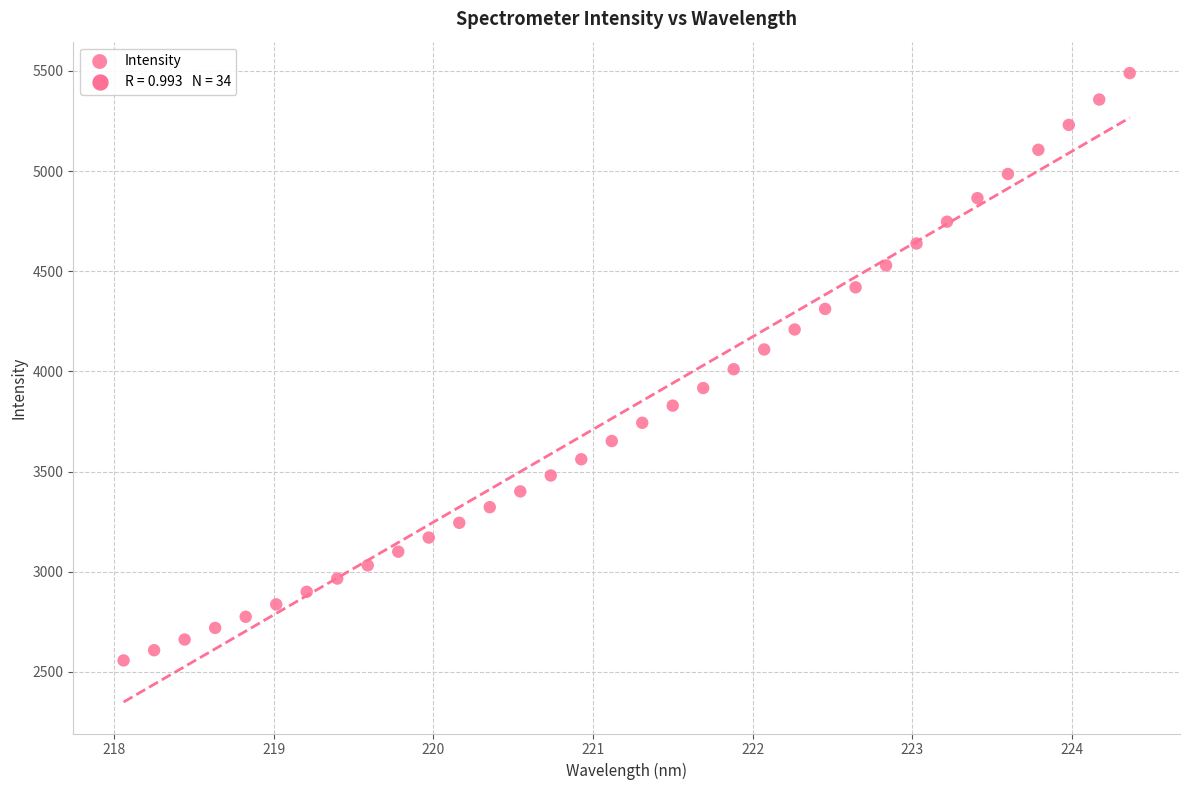

What is the range of Y values (max minus min)?

2932.6